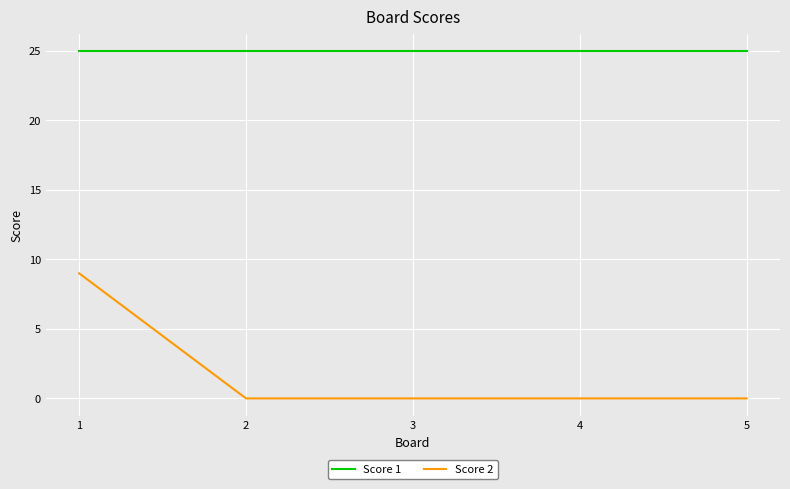

What are all the series names shown in the legend?

Score 1, Score 2